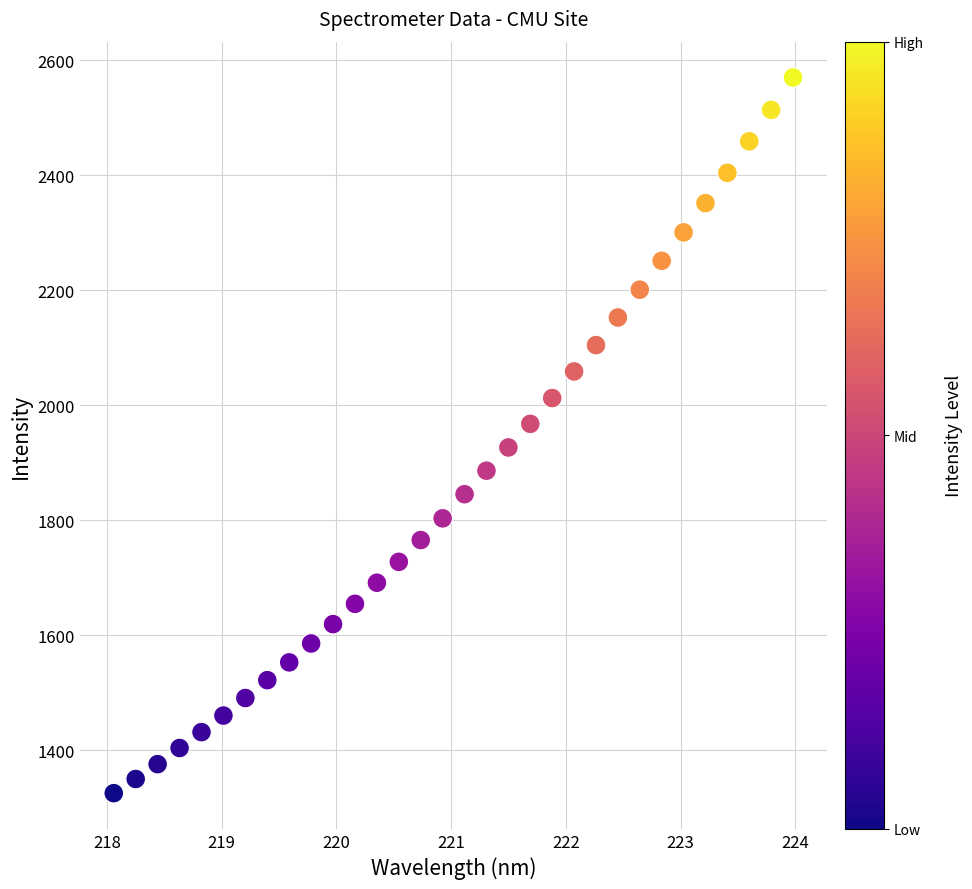

What is the range of Y values (max minus min)?

1245.2